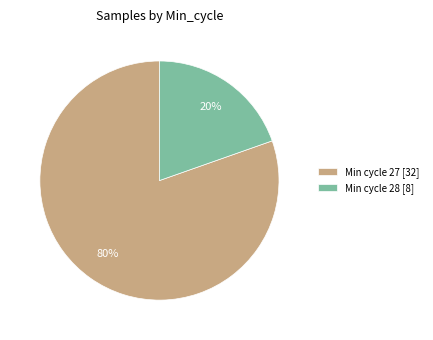

Which category accounts for the majority?

Min cycle 27 [32]